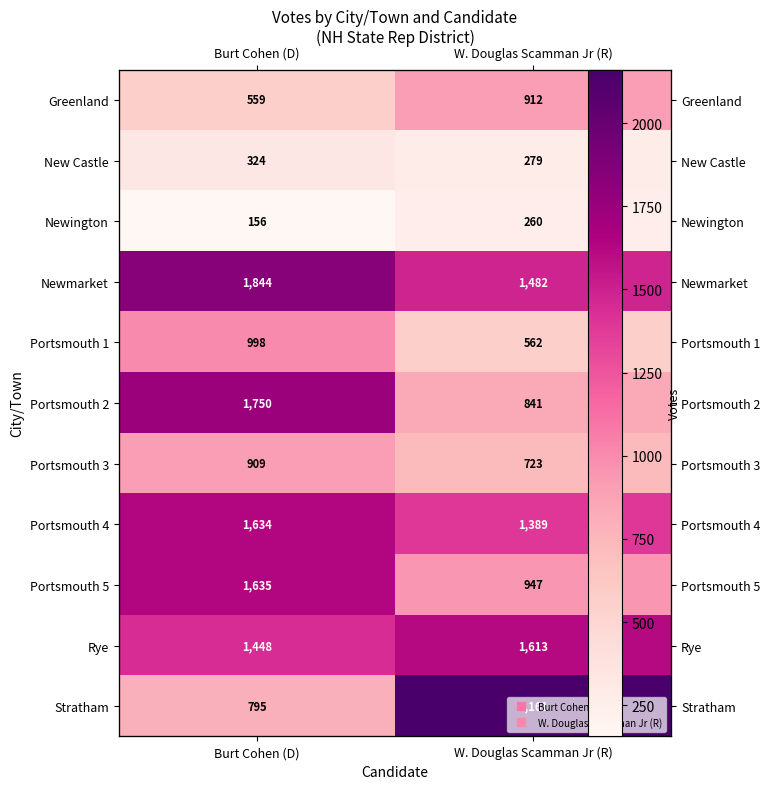

Between W. Douglas Scamman Jr (R) and Burt Cohen (D), which is larger?

W. Douglas Scamman Jr (R)